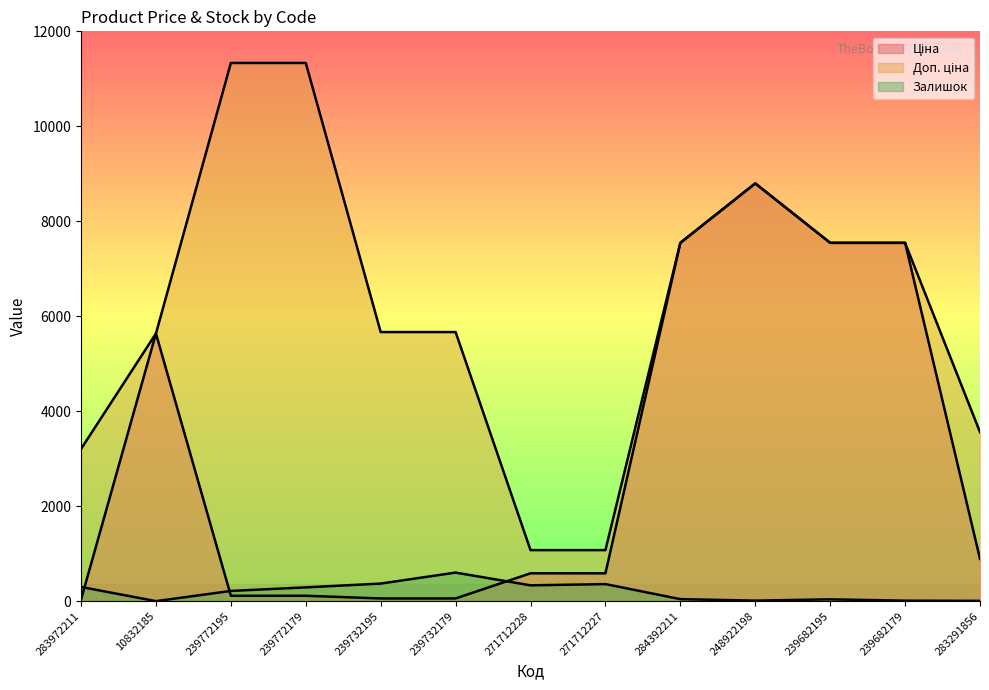

List the series in order of their overall mean, lowest first.

Залишок, Ціна, Доп. ціна